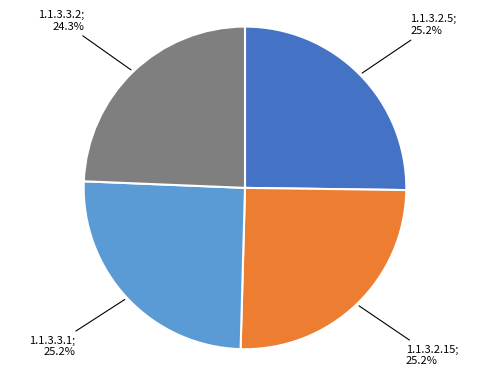

Is there a majority slice in this chart?

No